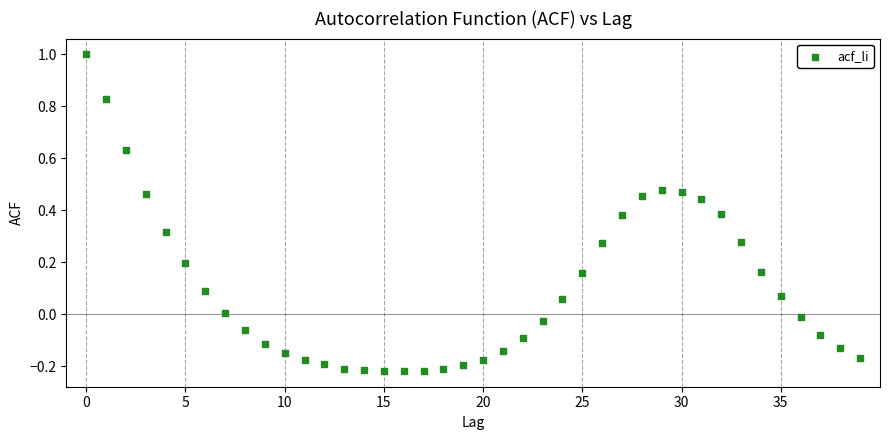

What is the range of Y values (max minus min)?

1.2